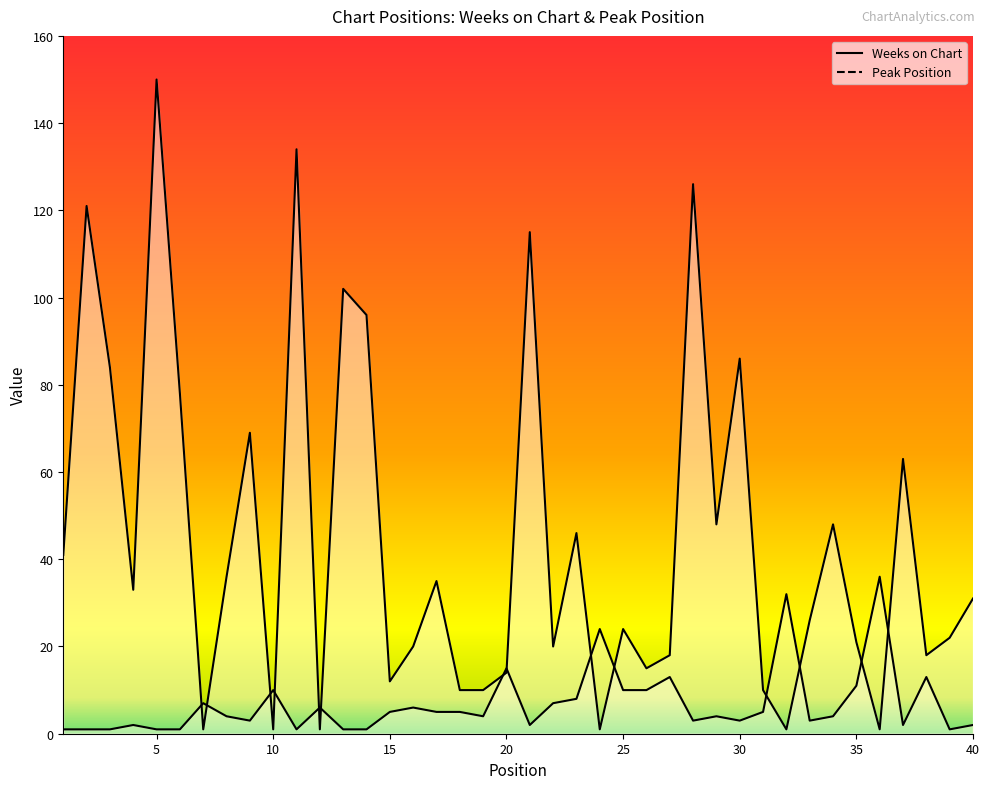

What is the highest value of the Weeks on Chart series?

150